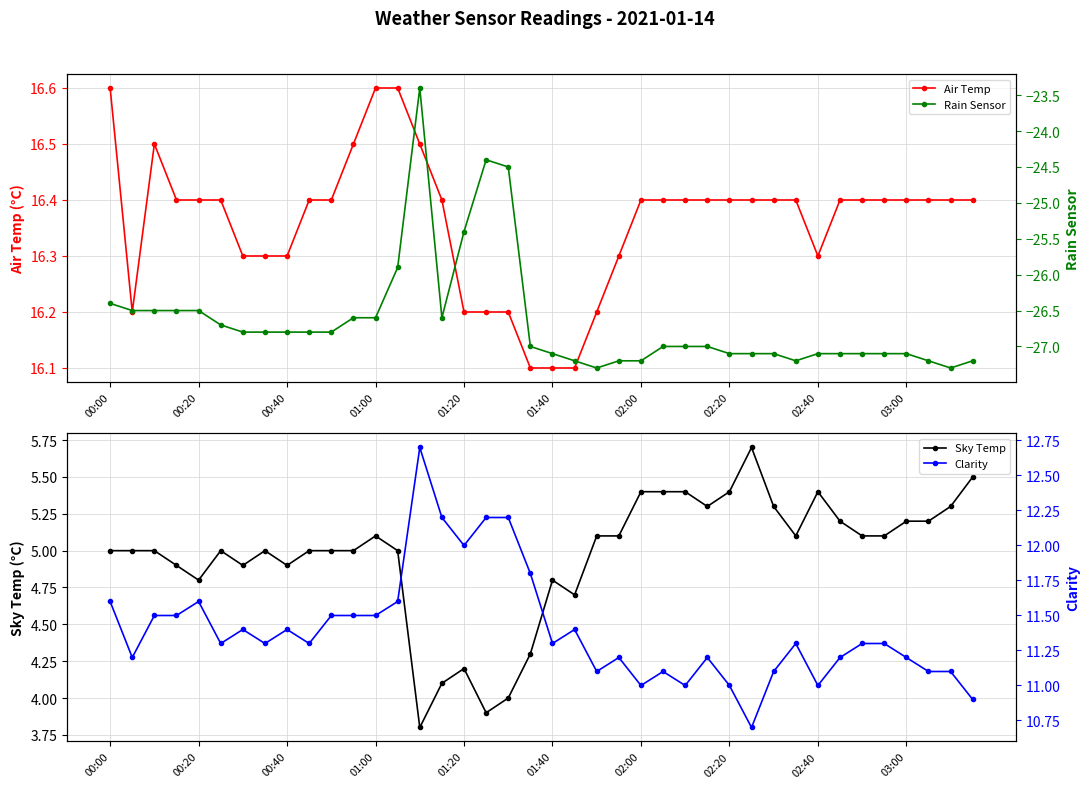

What is the difference between the second highest and second lowest values in the Sky Temp series?

1.6